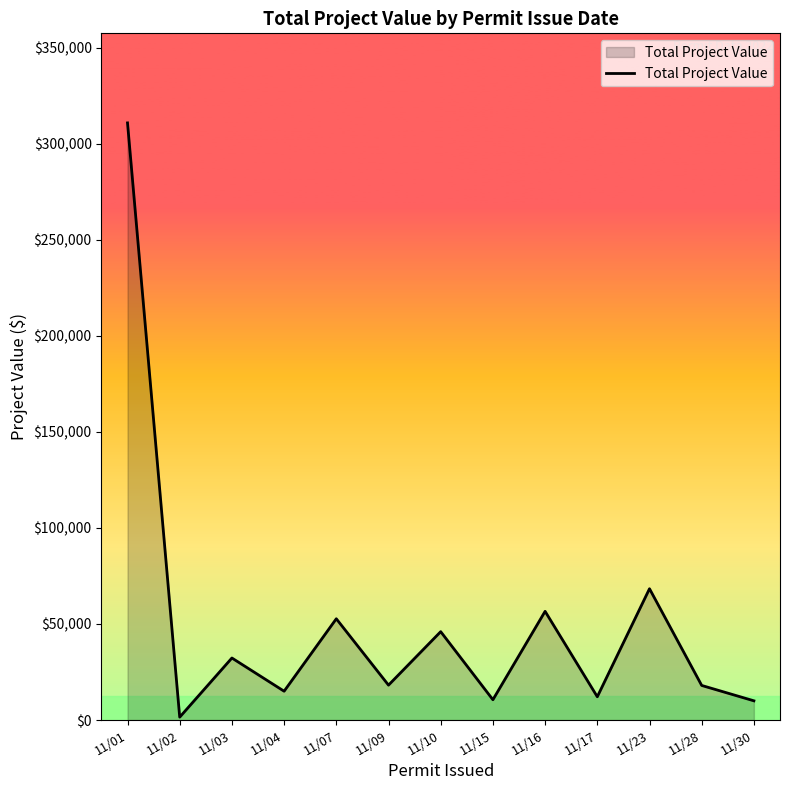

Where is the data nearest to the value 156167?

11/23